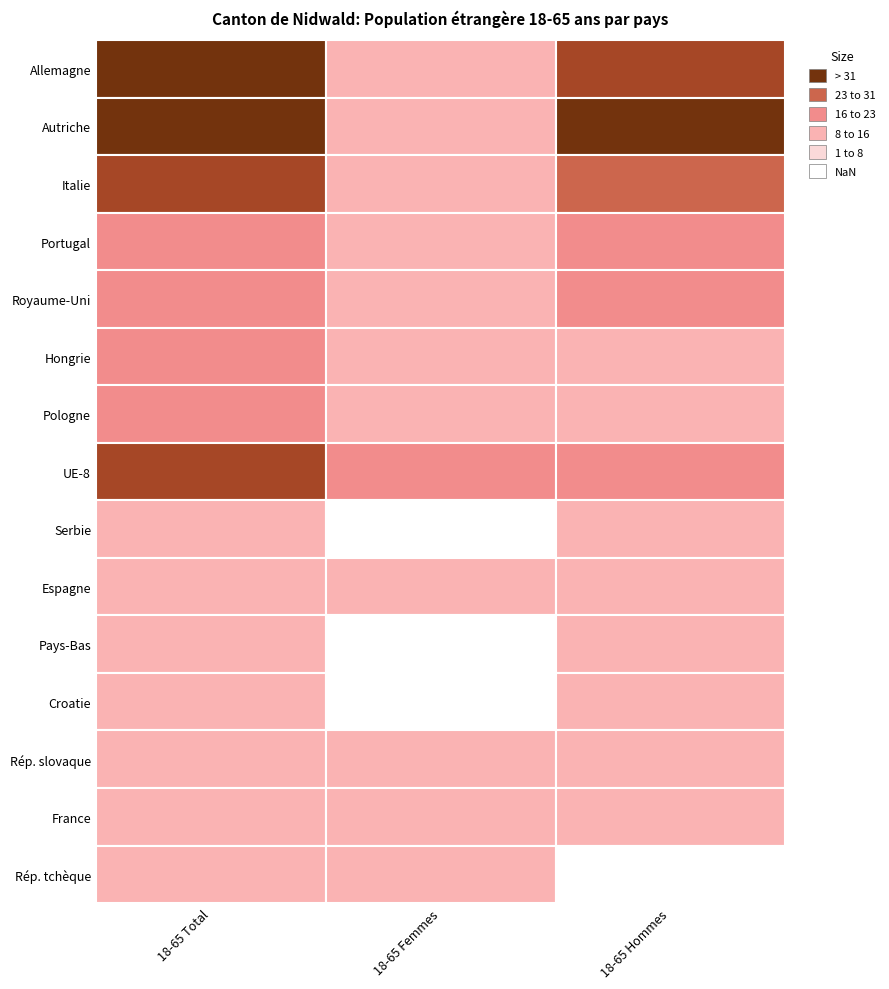

What is the sum of the UE-8 values at 18-65 Femmes and 18-65 Total?

39